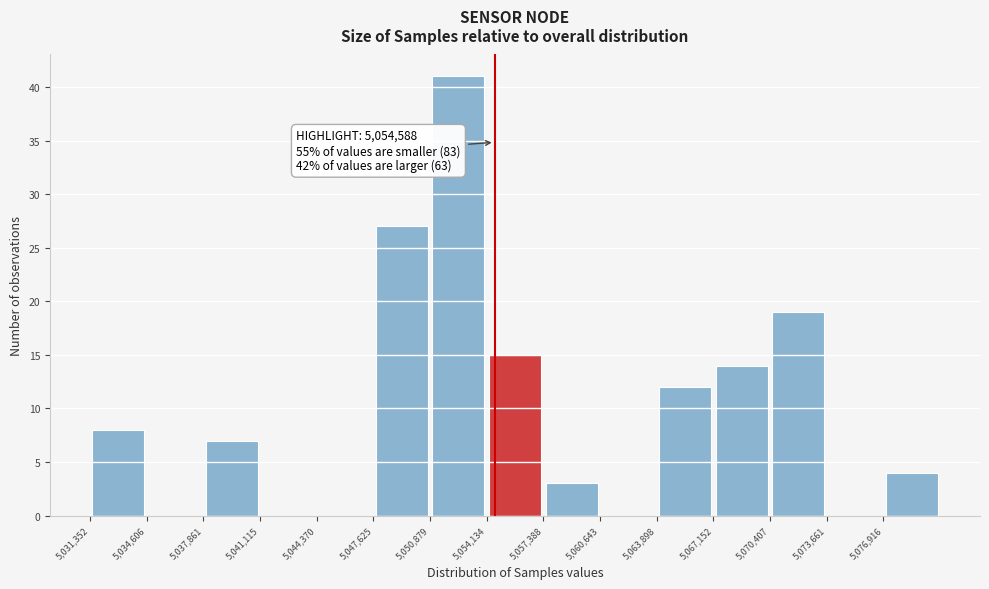

Over which range of the x-axis is the bar tallest?

5051000 to 5054000